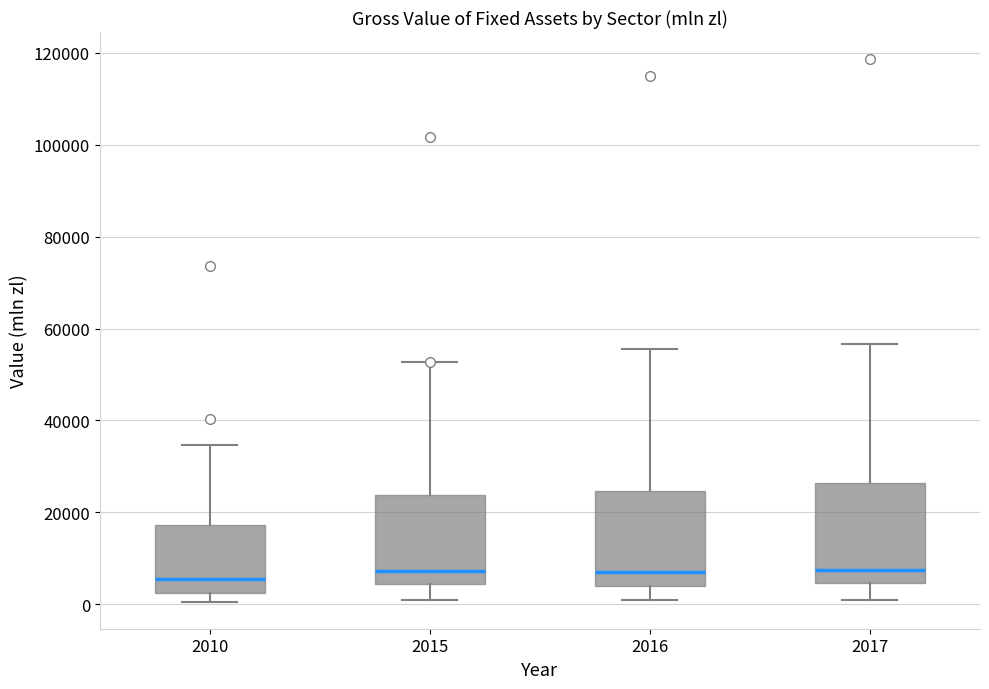

Where does the upper whisker of the box at x = 2010 end on the y-axis? The values are not printed on the chart, so give them approximately, as read against the axis.

34000